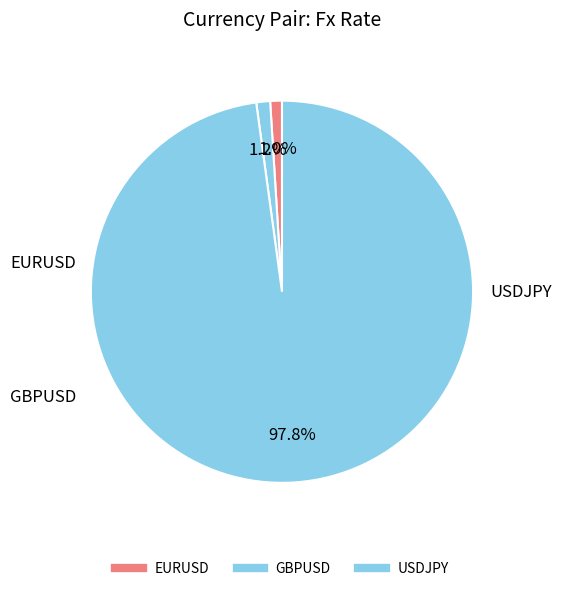

Is EURUSD the majority of the pie?

No